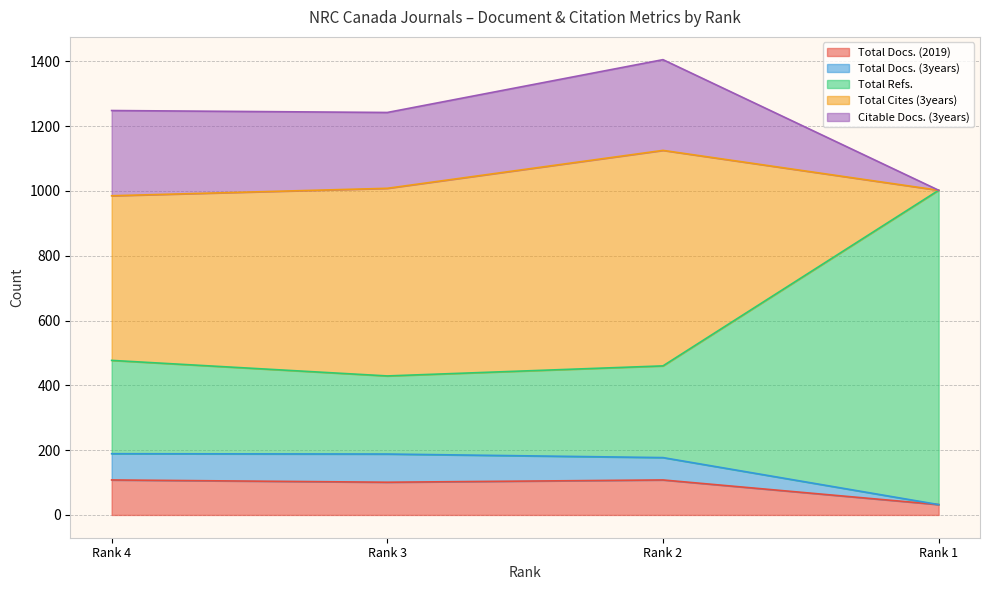

At which label does Total Docs. (2019) reach its minimum?

Rank 1